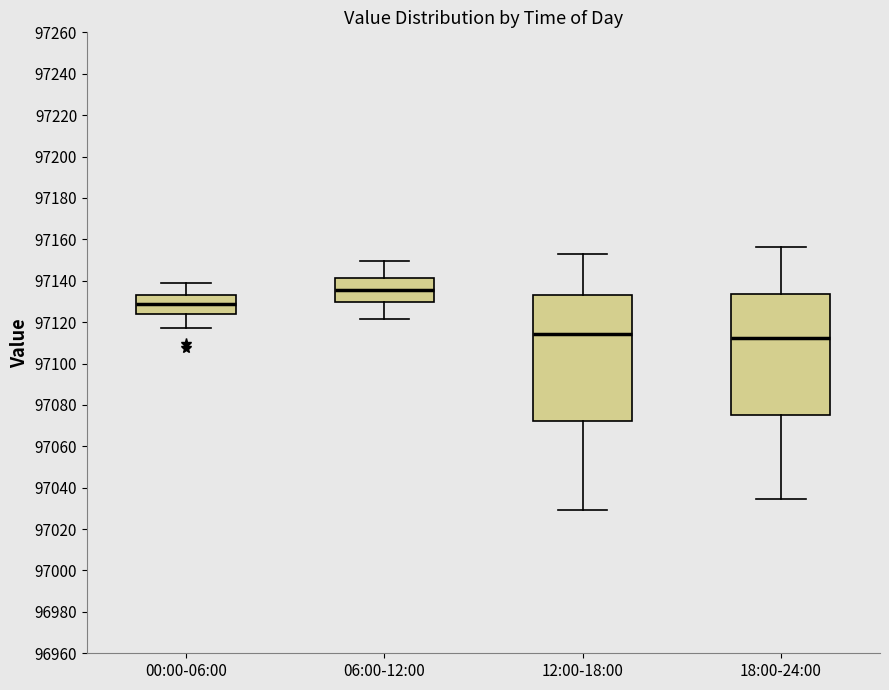

Reading left to right, read every box against the y-axis: the position of its median line, the range the box covers, and the ends of its whiskers. The values are not printed on the chart, so give them approximately, as read against the axis.

00:00-06:00: median 97128, box 97124 to 97134, whiskers 97118 to 97140
06:00-12:00: median 97136, box 97130 to 97142, whiskers 97122 to 97150
12:00-18:00: median 97114, box 97072 to 97132, whiskers 97030 to 97152
18:00-24:00: median 97112, box 97076 to 97134, whiskers 97034 to 97156